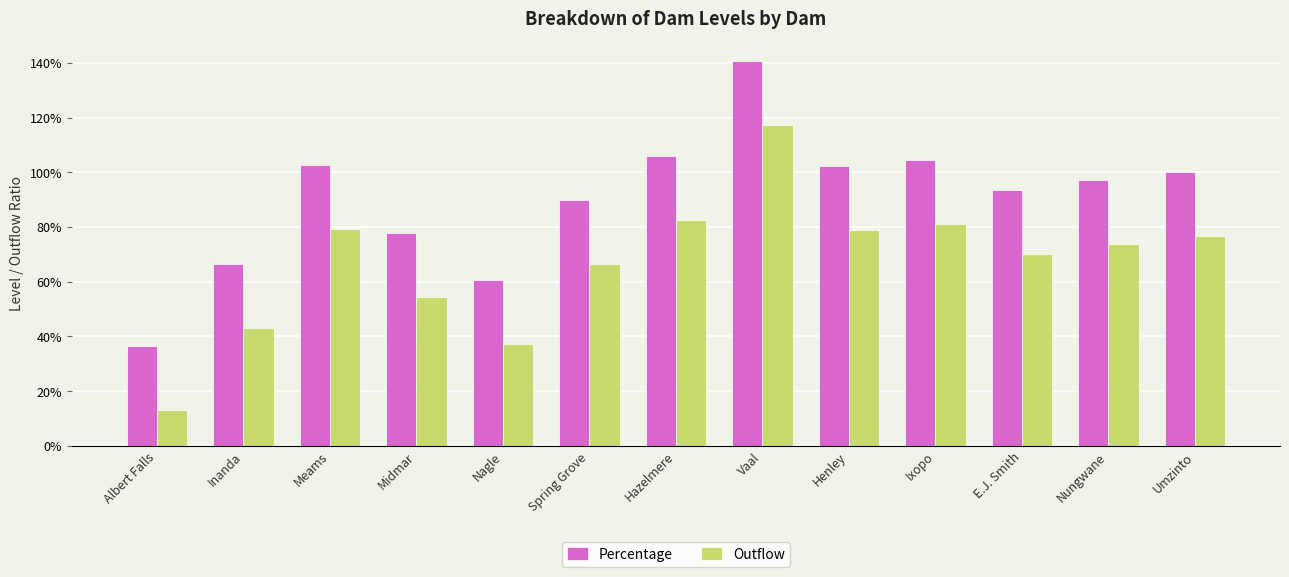

Is the value of Outflow at Ixopo greater than the value of Percentage at Henley?

No